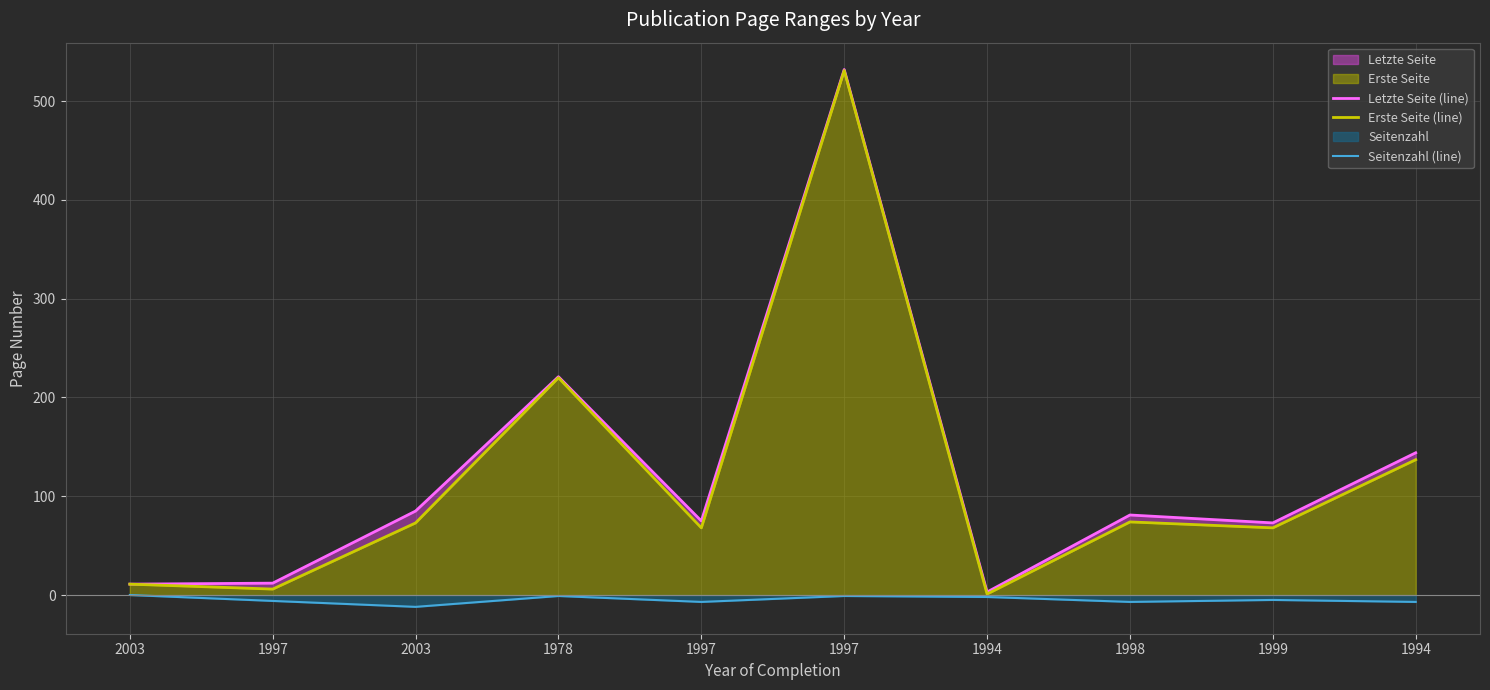

What are all the series names shown in the legend?

Letzte Seite (line), Erste Seite (line), Seitenzahl (line)